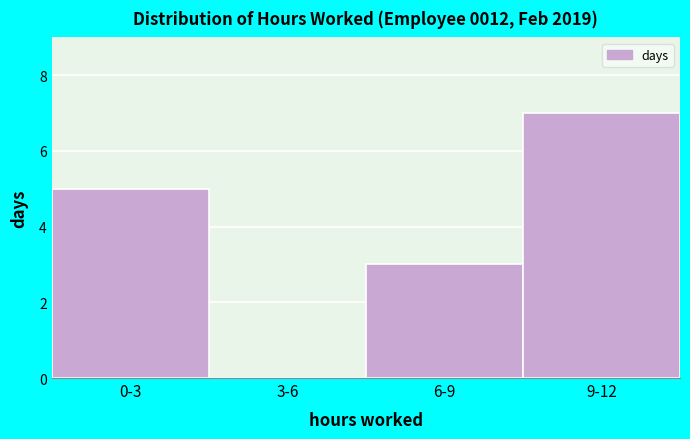

Reading right to left, extract all data points from this chart.

9-12=7	6-9=3	3-6=0	0-3=5